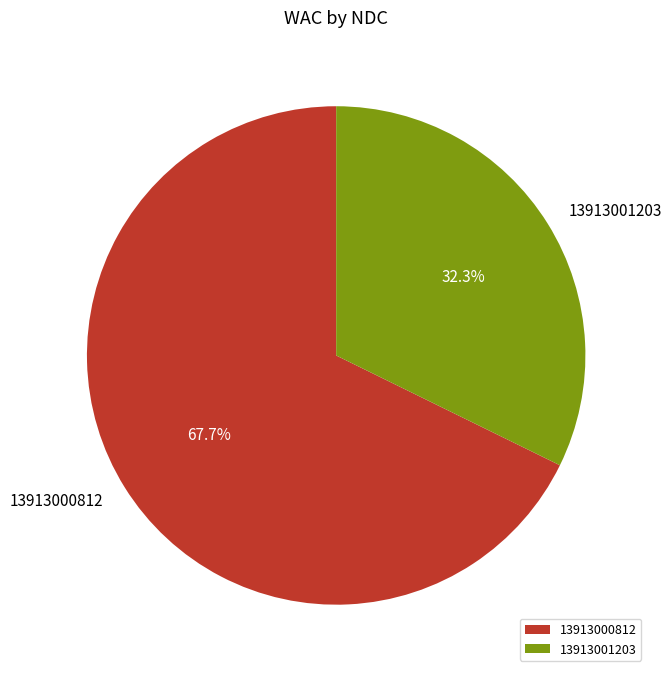

To the nearest percent, what is the difference between the largest and smallest slice percentages?

35%